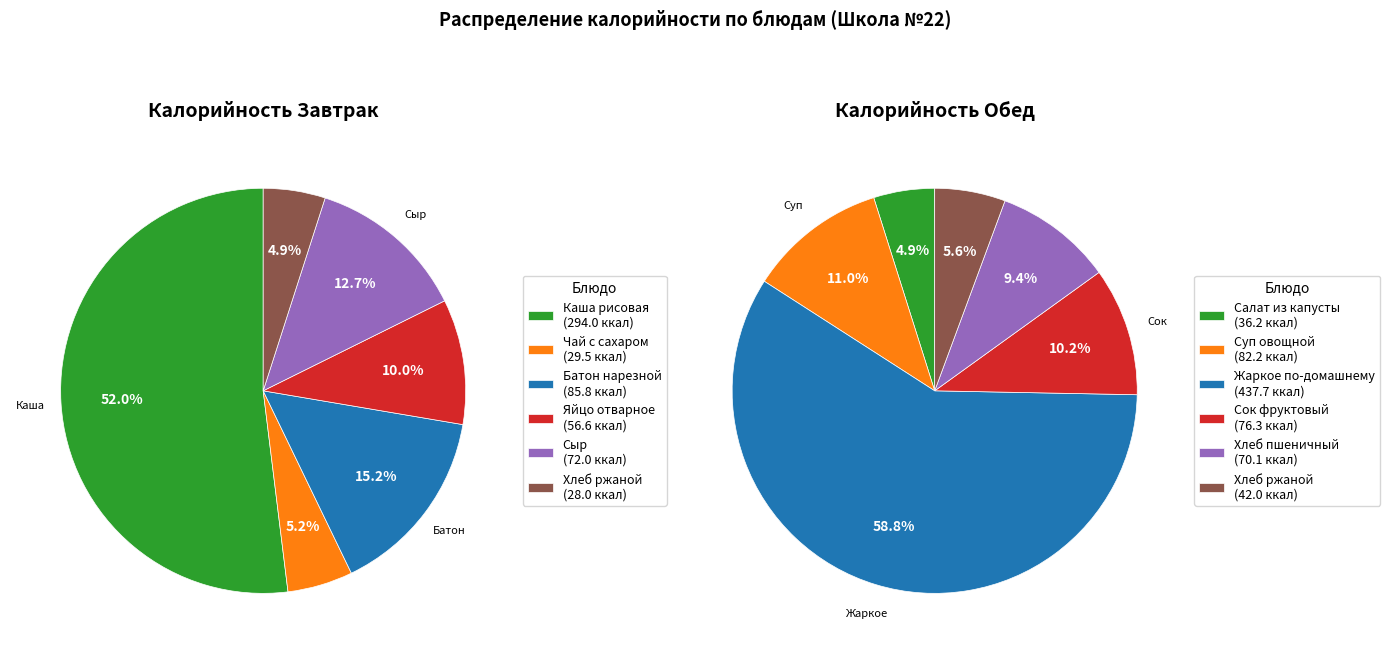

Is it true that 4 is 9% of the pie?

True